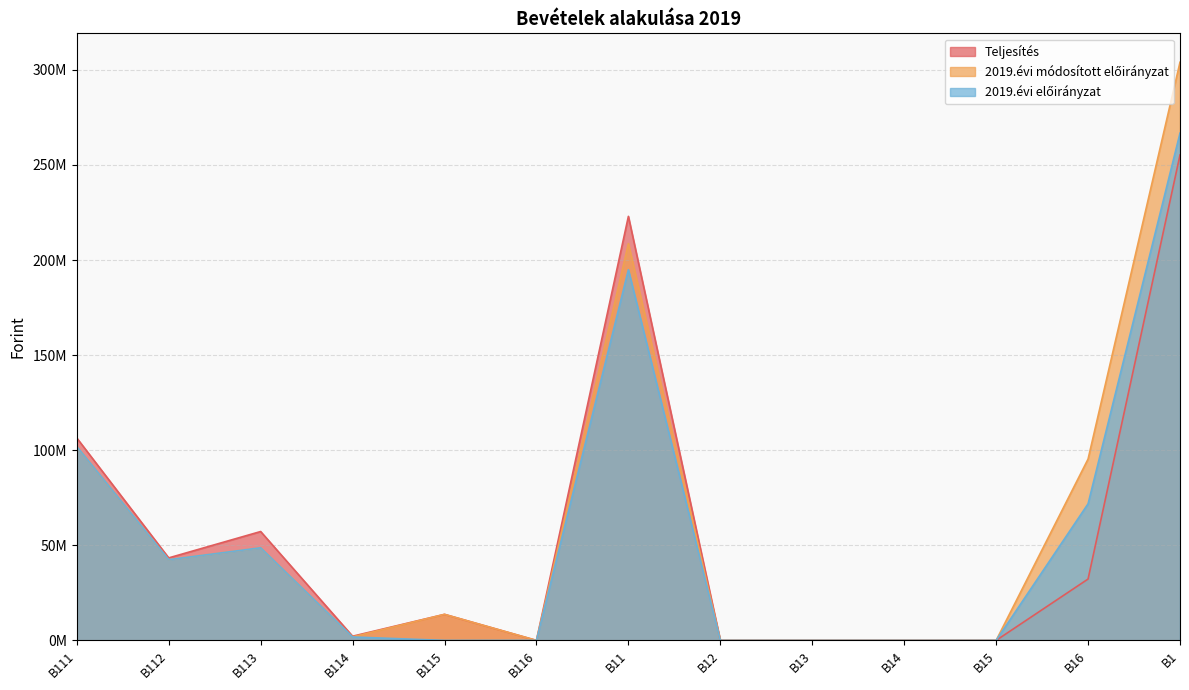

True or false: Teljesítés and 2019.évi módosított előirányzat intersect in this chart.

False